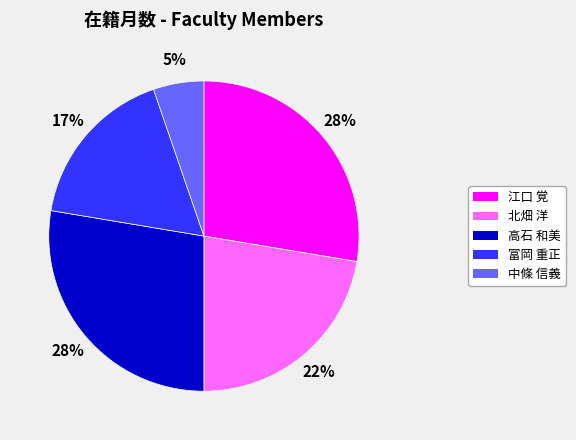

To the nearest percent, what is the average slice percentage?

20%